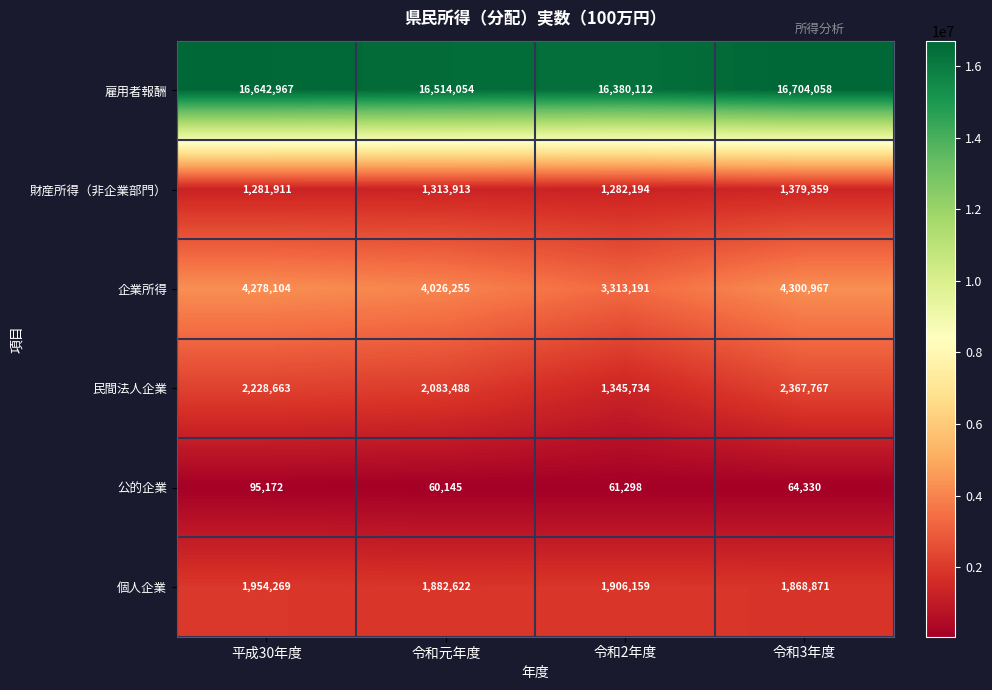

Is it true that 財産所得（非企業部門） equals 2123340 at 平成30年度?

False